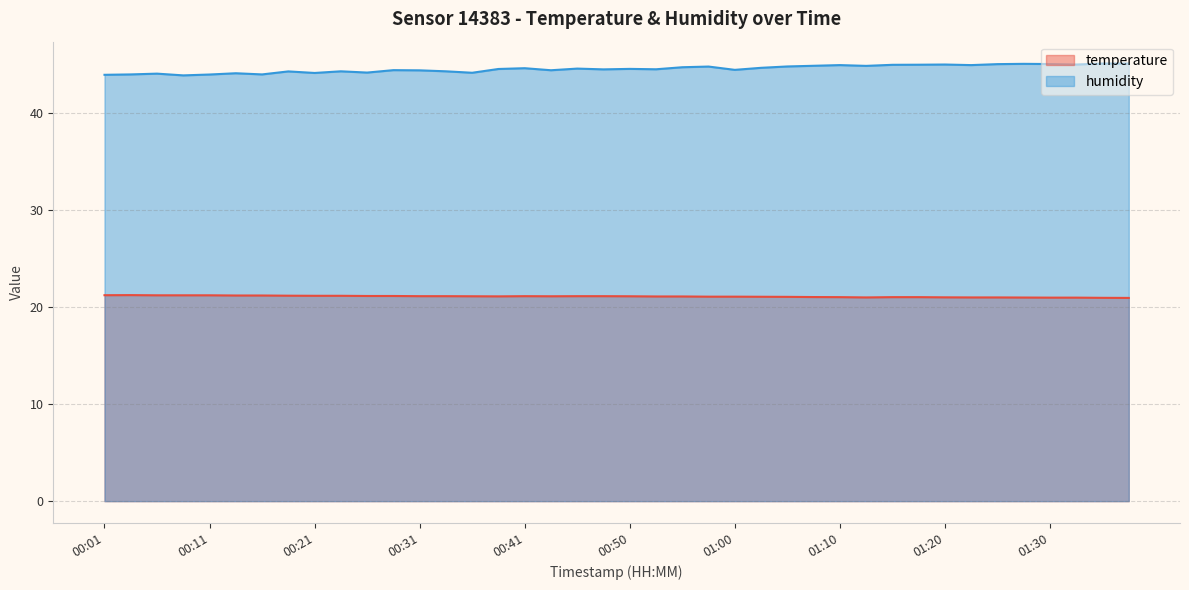

Which category has the highest value in the temperature series?

00:03